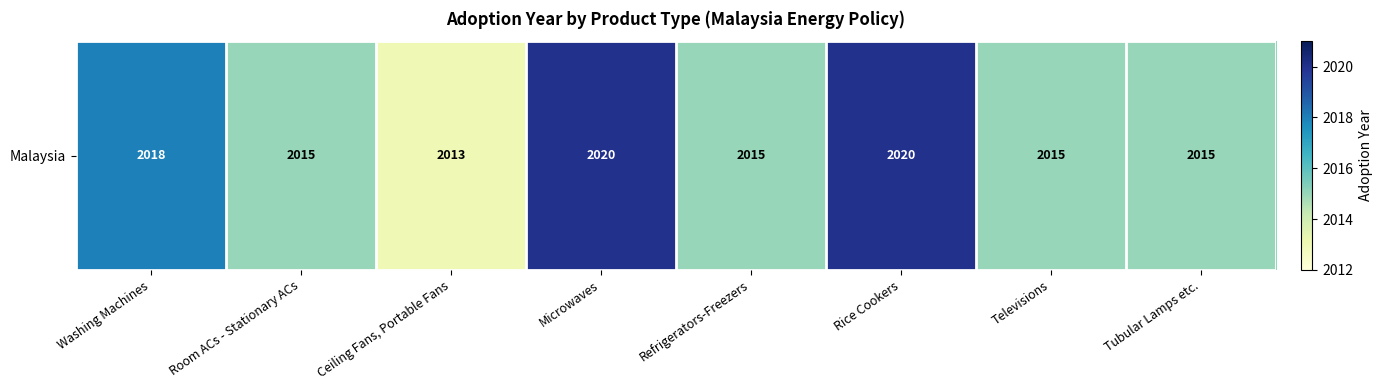

What is the ratio of the value at Ceiling Fans, Portable Fans to the value at Washing Machines?

1.0